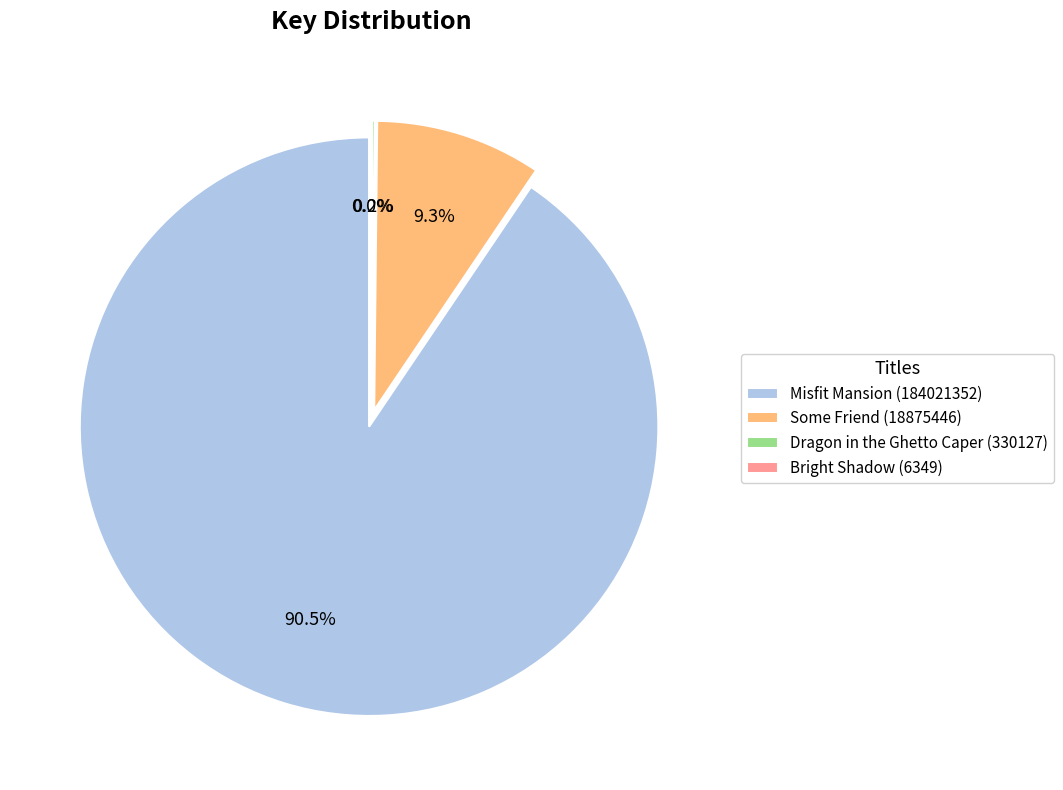

Which category has the biggest portion of the pie?

Misfit Mansion (184021352)